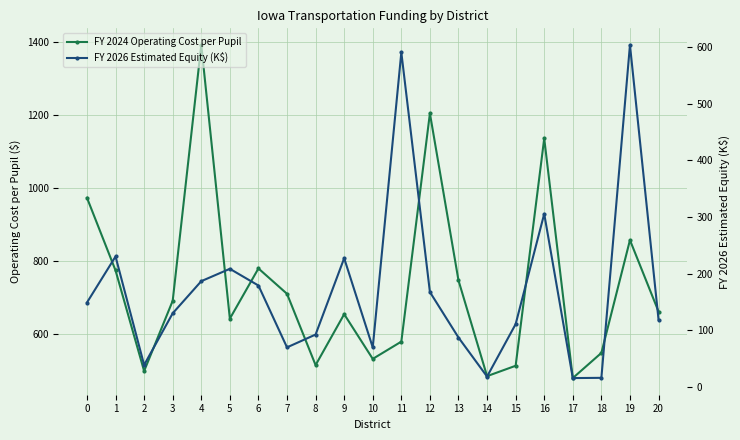

How many values in the FY 2024 Operating Cost per Pupil series are below 662?

10